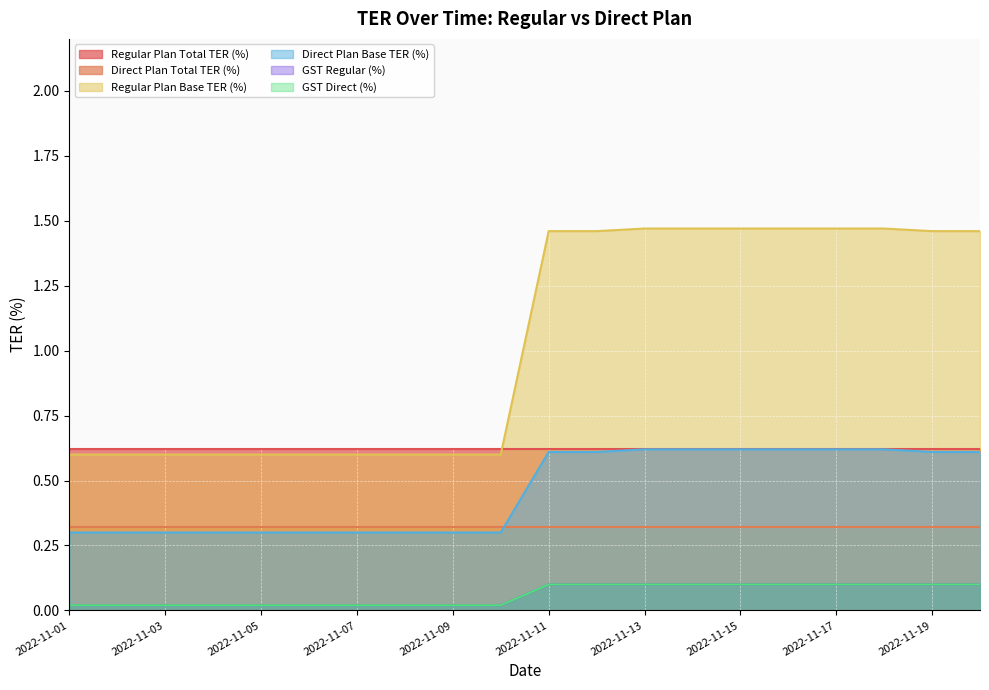

The value of GST Direct (%) at 2022-11-06 is 0.0. True or false?

False